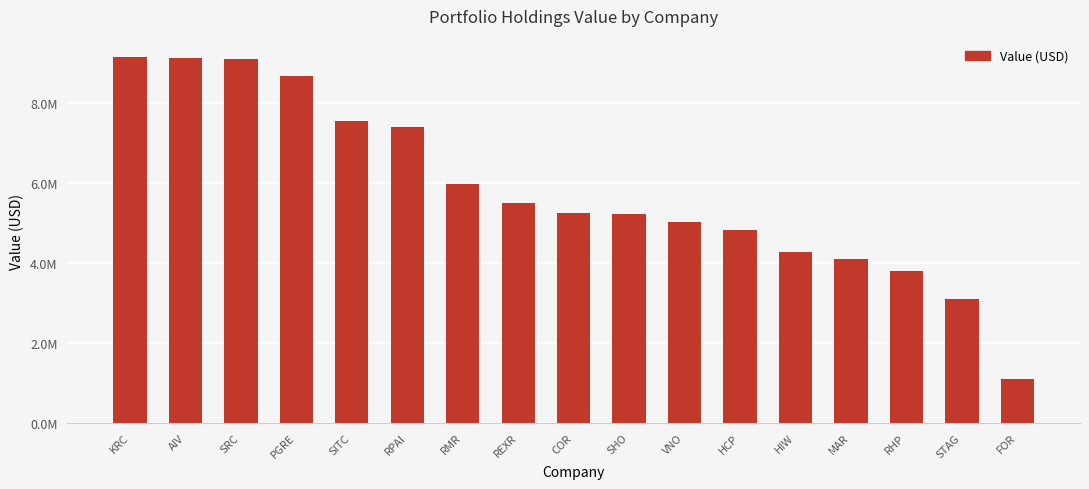

Are the bars horizontal?

No